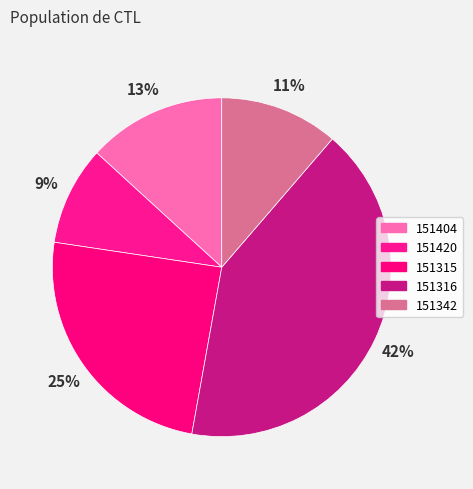

Does 151342 represent more than half of the total?

No